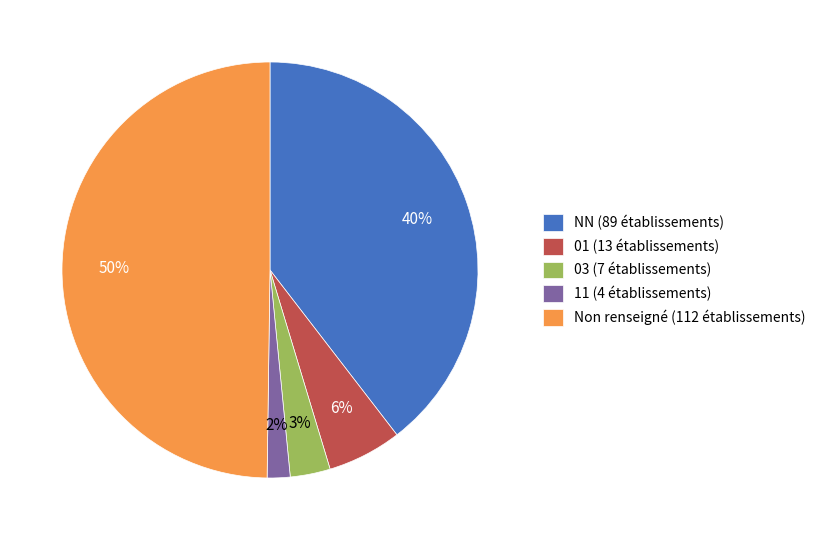

Which category has the smallest portion of the pie?

11 (4 établissements)